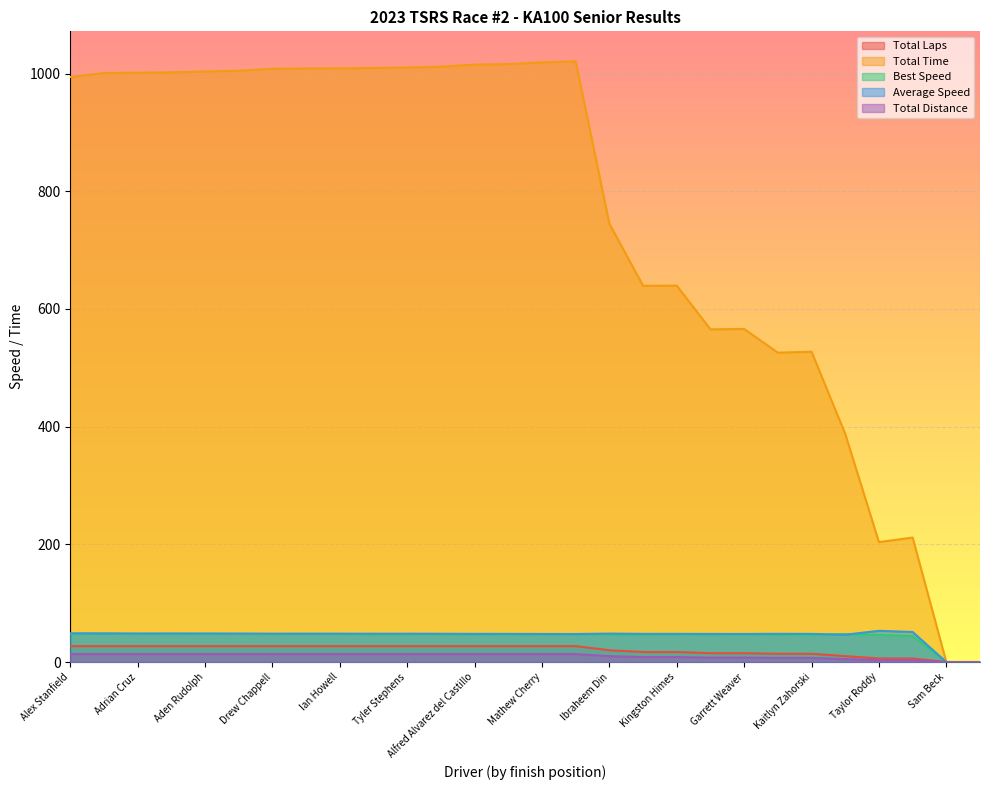

List the series in order of their peak value, lowest first.

Total Distance, Total Laps, Best Speed, Average Speed, Total Time